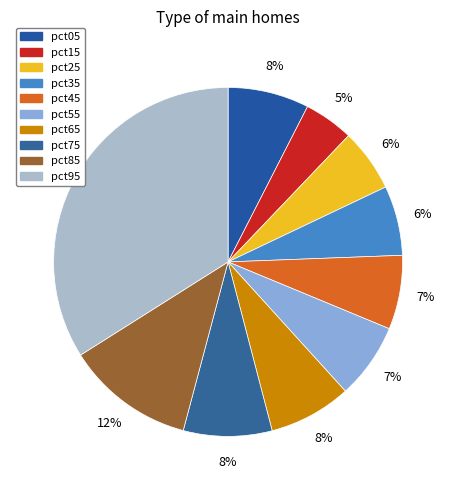

What percentage do pct85 and pct75 together represent?

20.1%